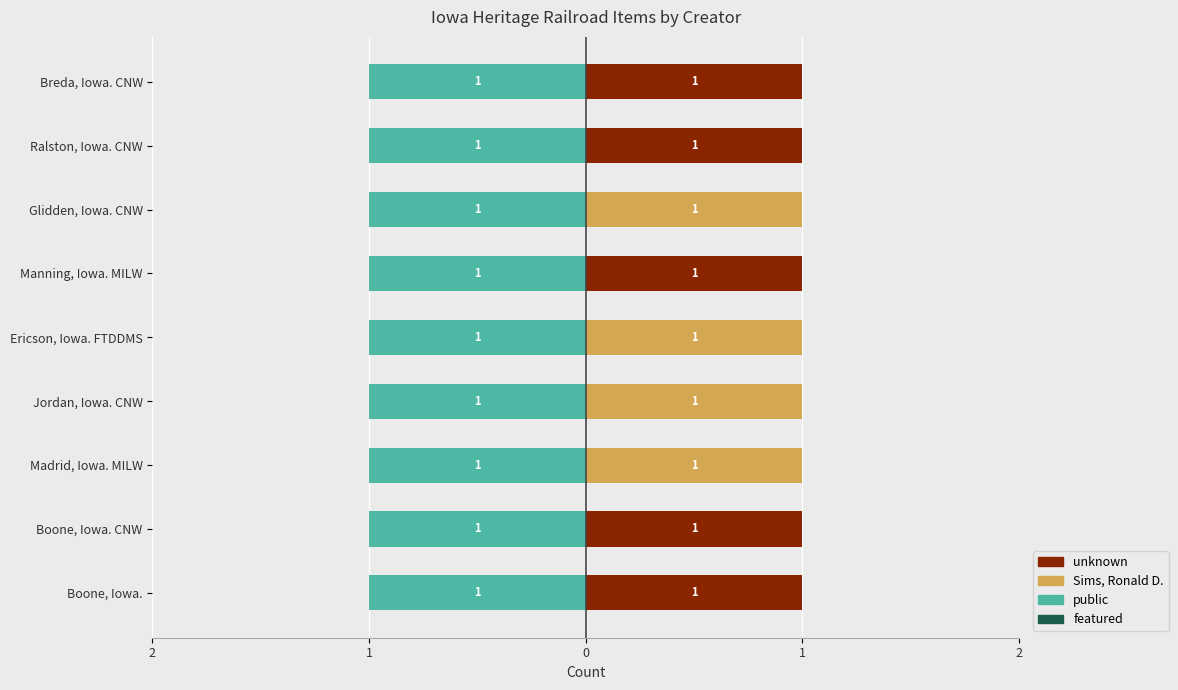

The unknown series shows 1.6 at Ralston, Iowa. CNW. True or false?

False